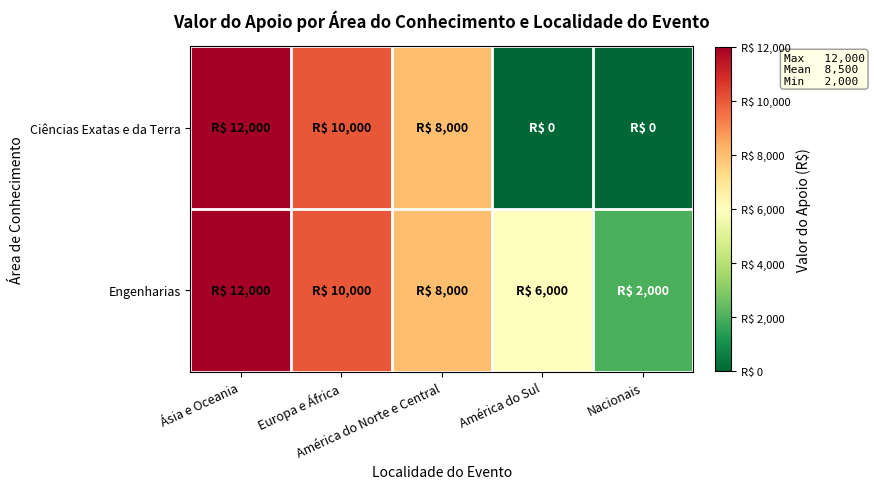

Between América do Norte e Central and América do Sul, which series saw the biggest shift?

Ciências Exatas e da Terra